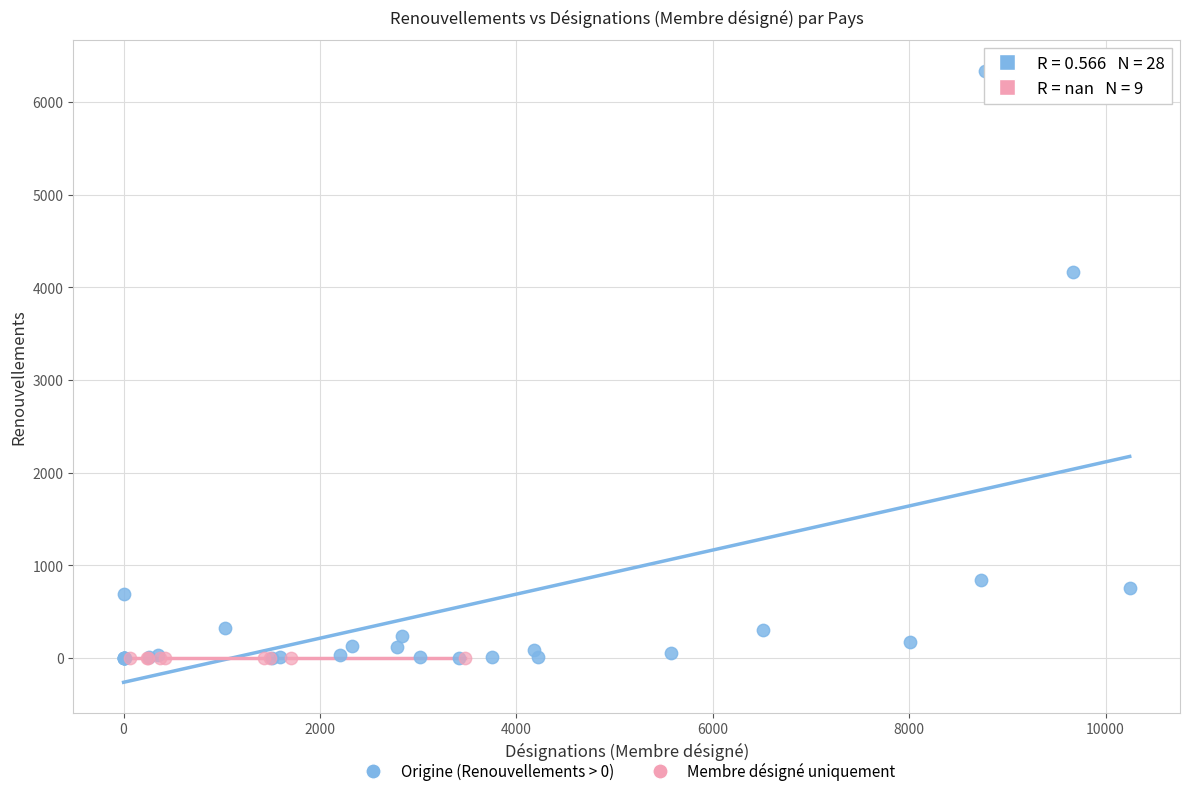

Which series reaches the maximum Y coordinate?

Origine (Renouvellements > 0)